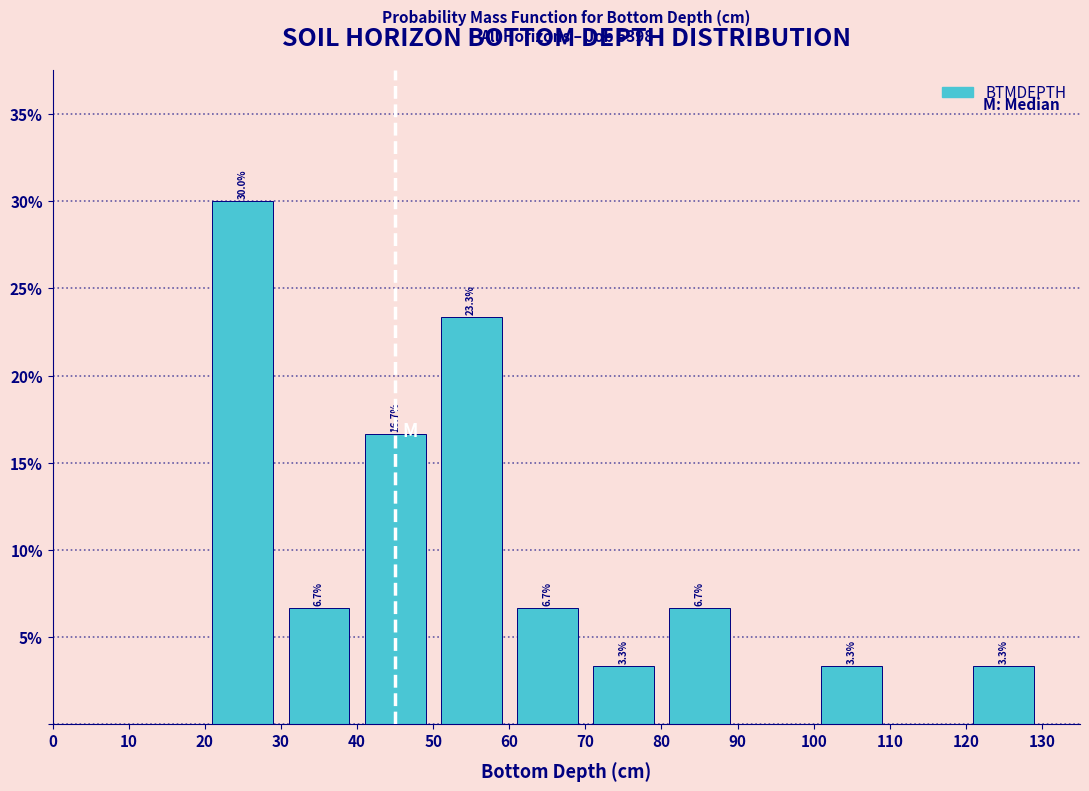

Over which range of the x-axis is the bar tallest?

20 to 30